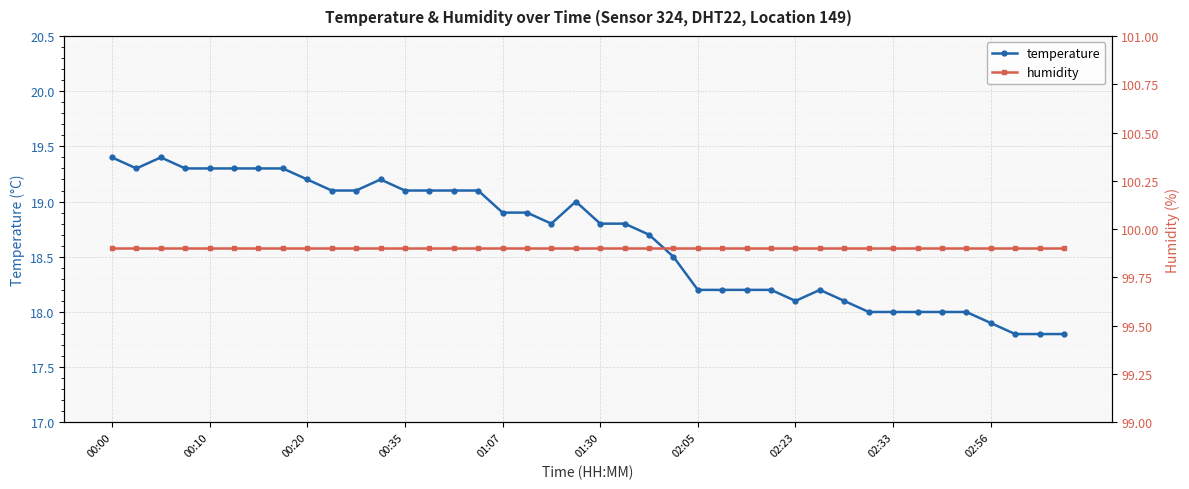

True or false: temperature has more than 2 interior local peaks.

True